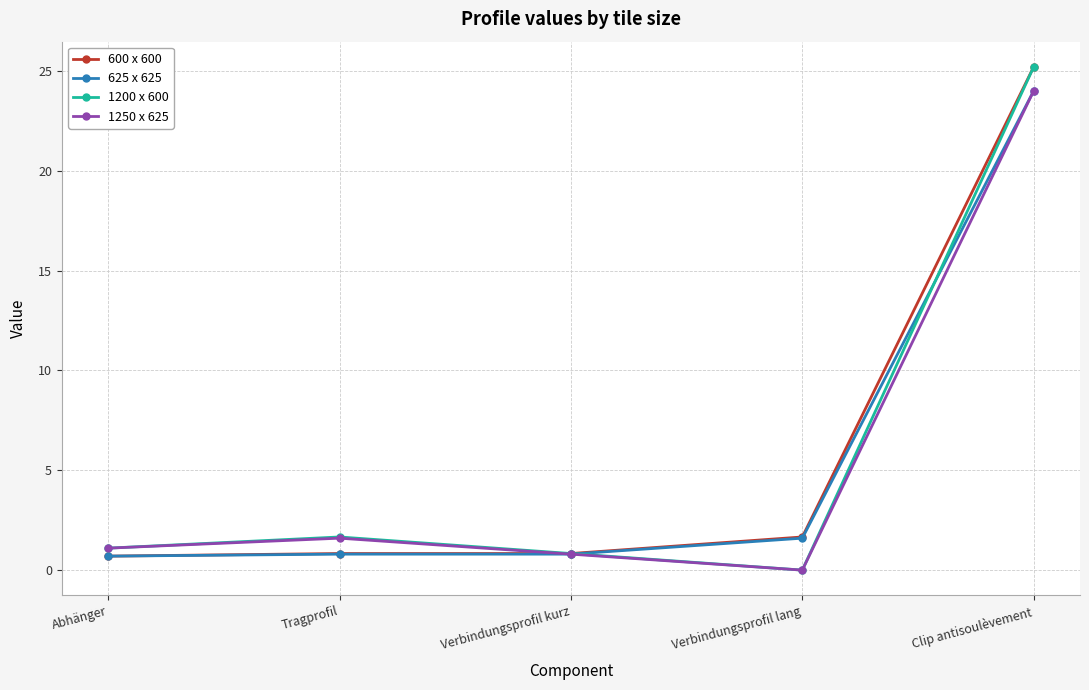

What is the total value across all series at Clip antisoulèvement?

98.4